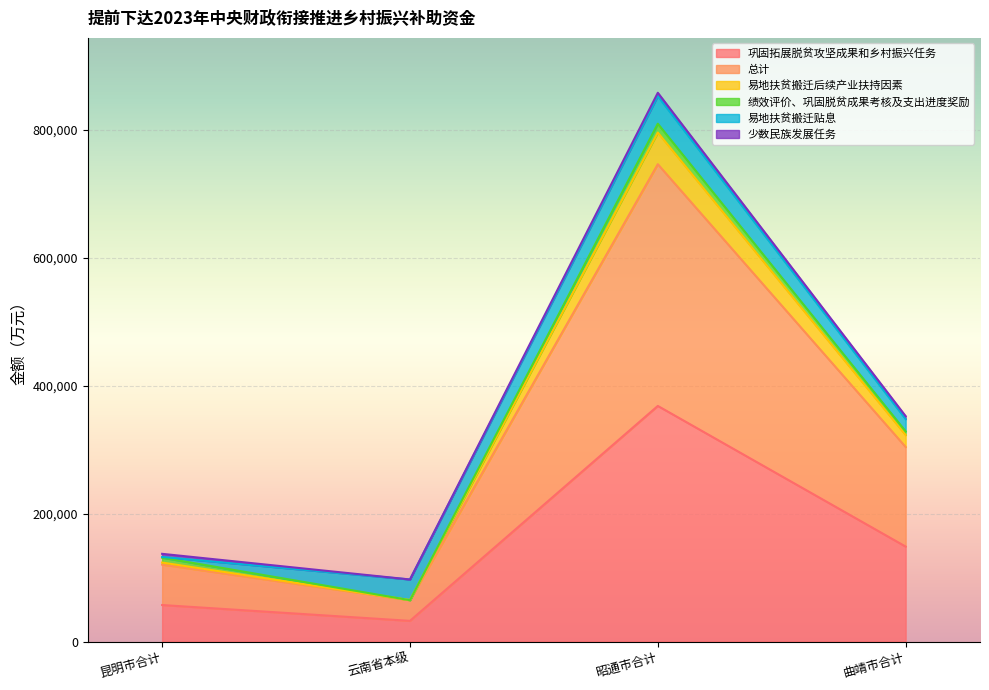

True or false: 总计 and 巩固拓展脱贫攻坚成果和乡村振兴任务 intersect in this chart.

False